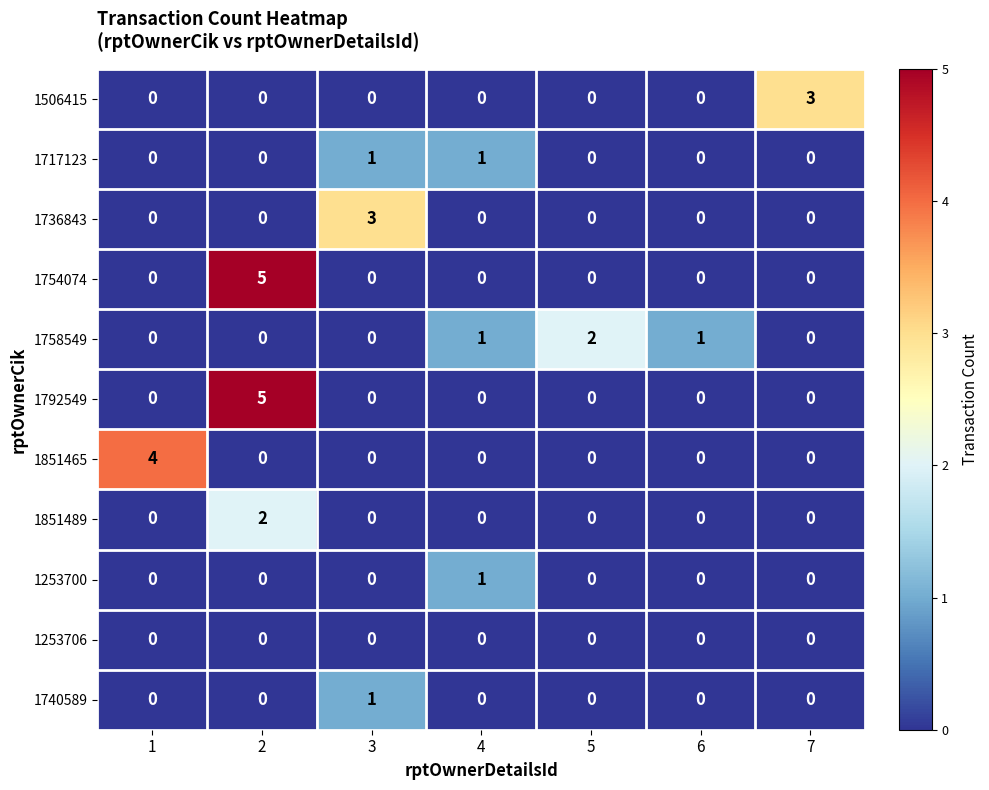

How many 1736843 values are between 0 and 1?

6